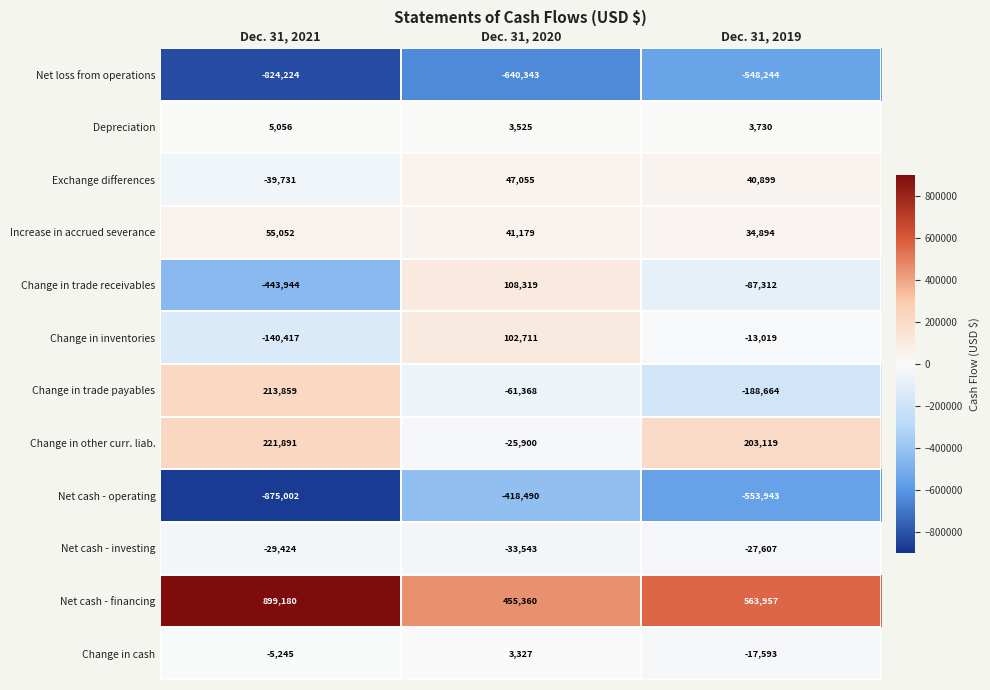

Which category has the lowest value across all series?

Dec. 31, 2021